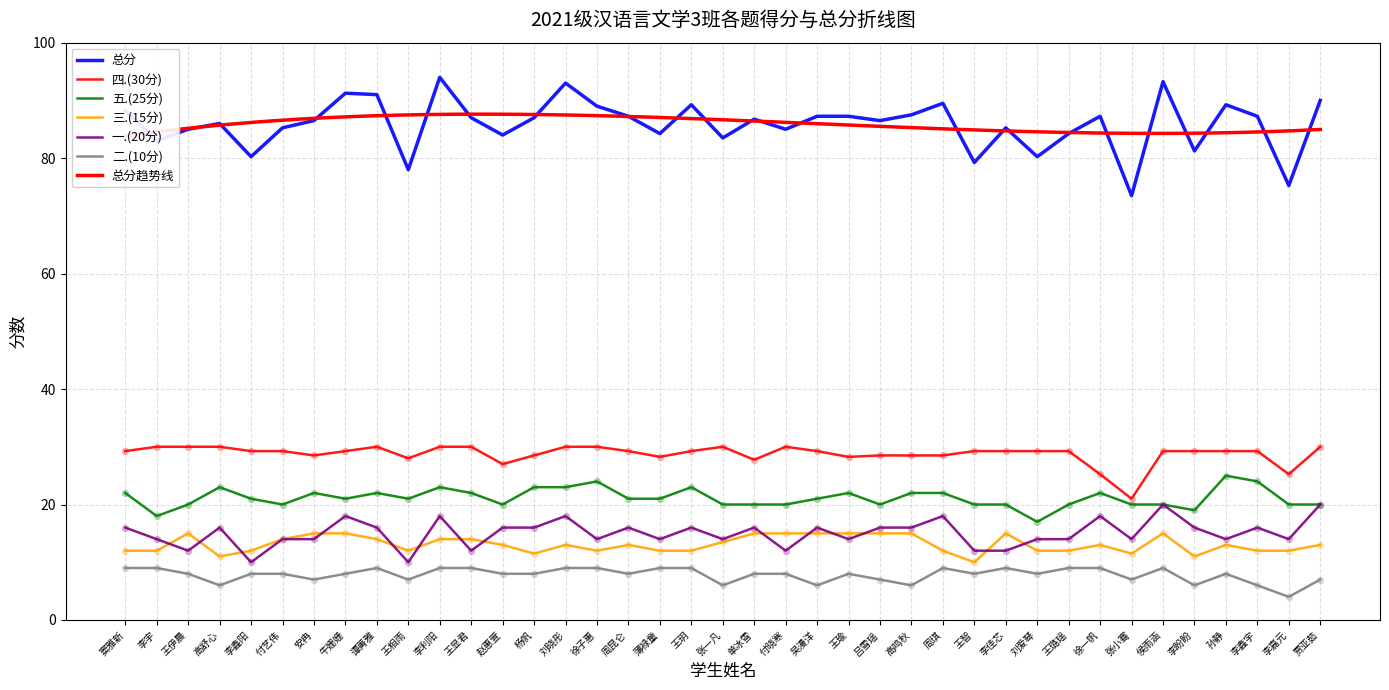

Which series has the largest total across all categories?

总分